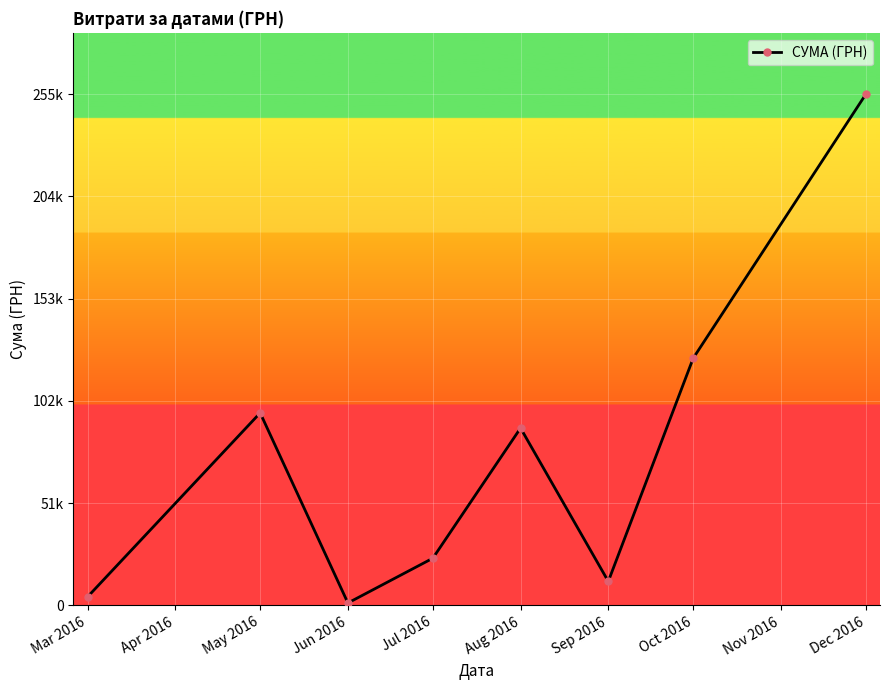

Is this an area chart (filled region under the line)?

No